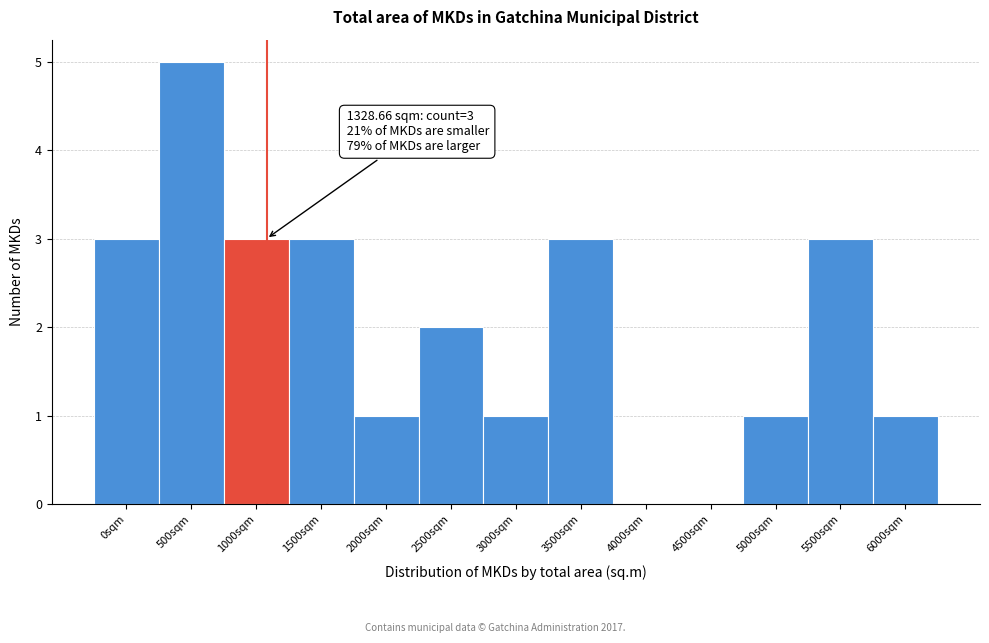

Reading left to right, extract all data points from this chart.

0sqm=3	500sqm=5	1000sqm=3	1500sqm=3	2000sqm=1	2500sqm=2	3000sqm=1	3500sqm=3	4000sqm=0	4500sqm=0	5000sqm=1	5500sqm=3	6000sqm=1